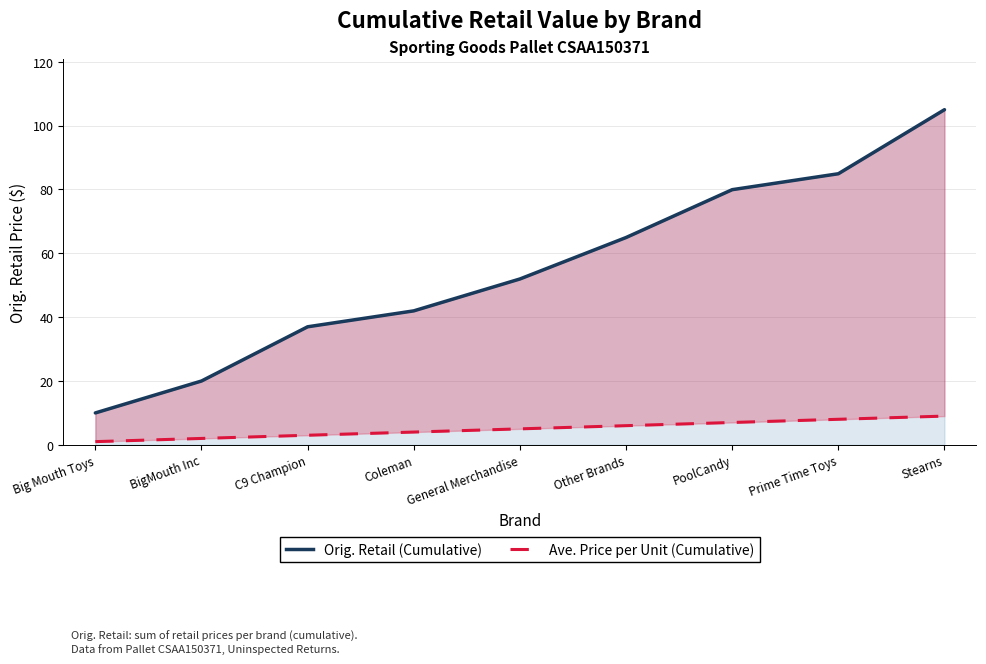

True or false: Ave. Price per Unit (Cumulative) has a value of 4.0 at Coleman.

True